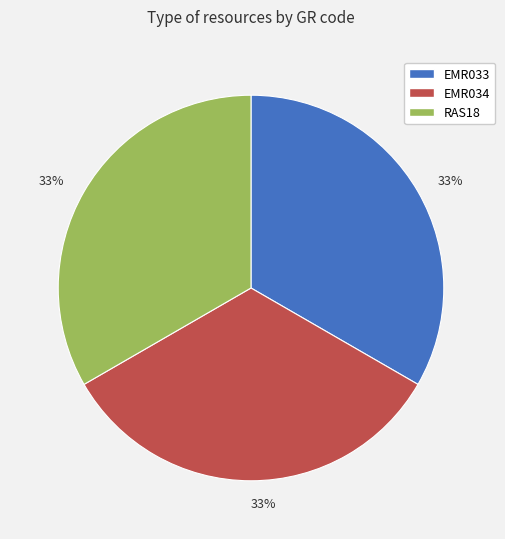

To the nearest percent, what is the average slice percentage?

33%